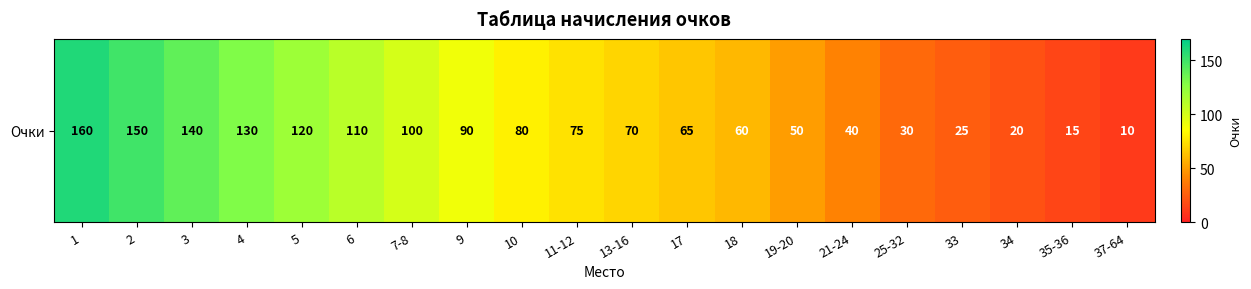

At which label is the value closest to 85?

9